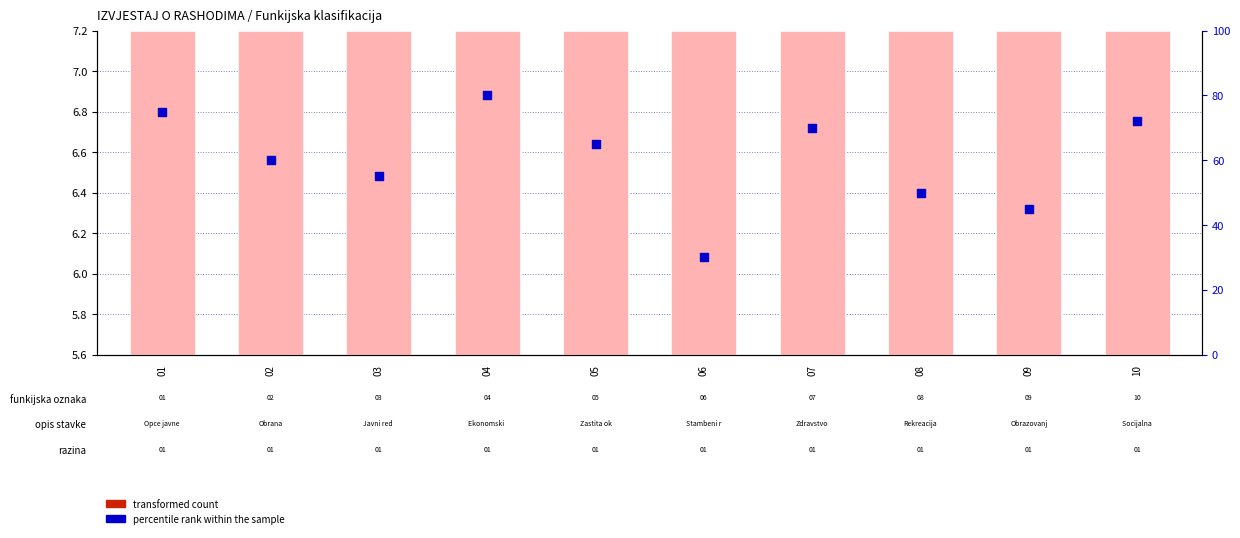

What are all the series names shown in the legend?

transformed count, percentile rank within the sample